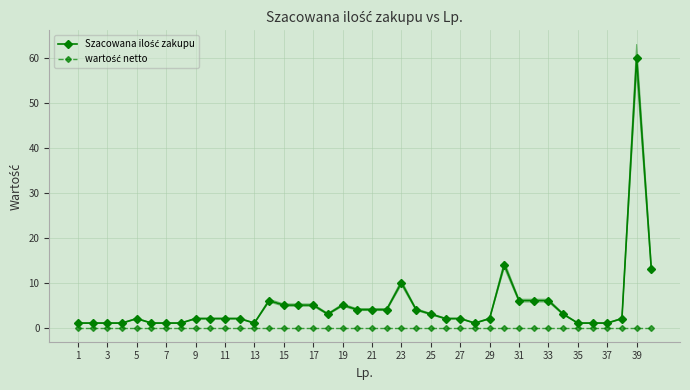

What is the label of the 40th point from the right?

1